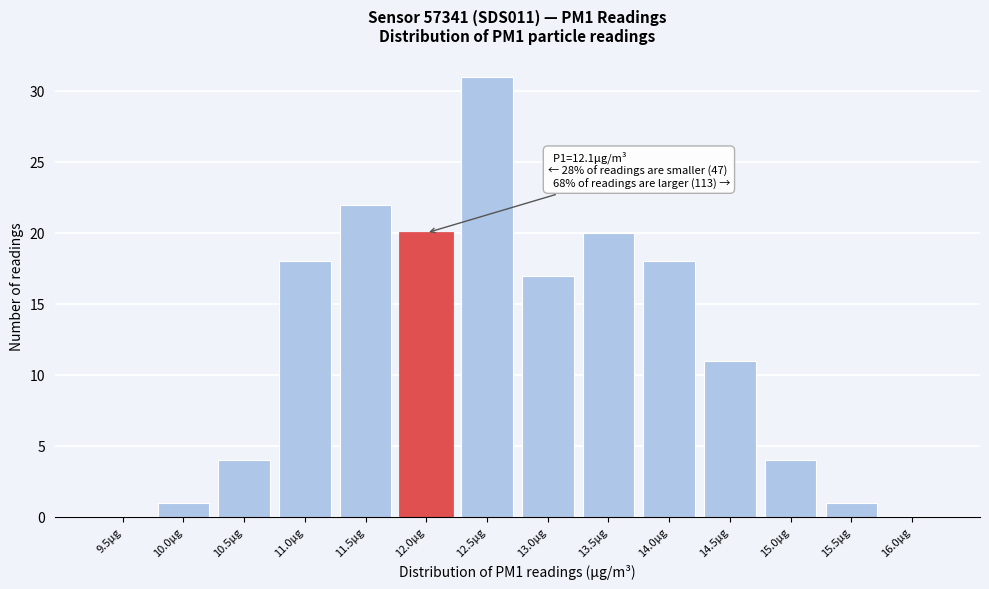

Reading right to left, what are all the values shown in this chart?

16.0μg=0	15.5μg=1	15.0μg=4	14.5μg=11	14.0μg=18	13.5μg=20	13.0μg=17	12.5μg=31	12.0μg=20	11.5μg=22	11.0μg=18	10.5μg=4	10.0μg=1	9.5μg=0